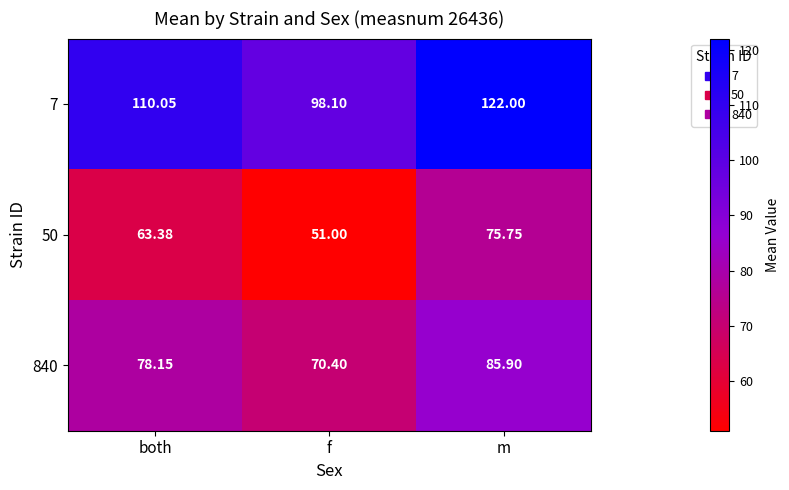

At which label does 7 reach its peak?

m